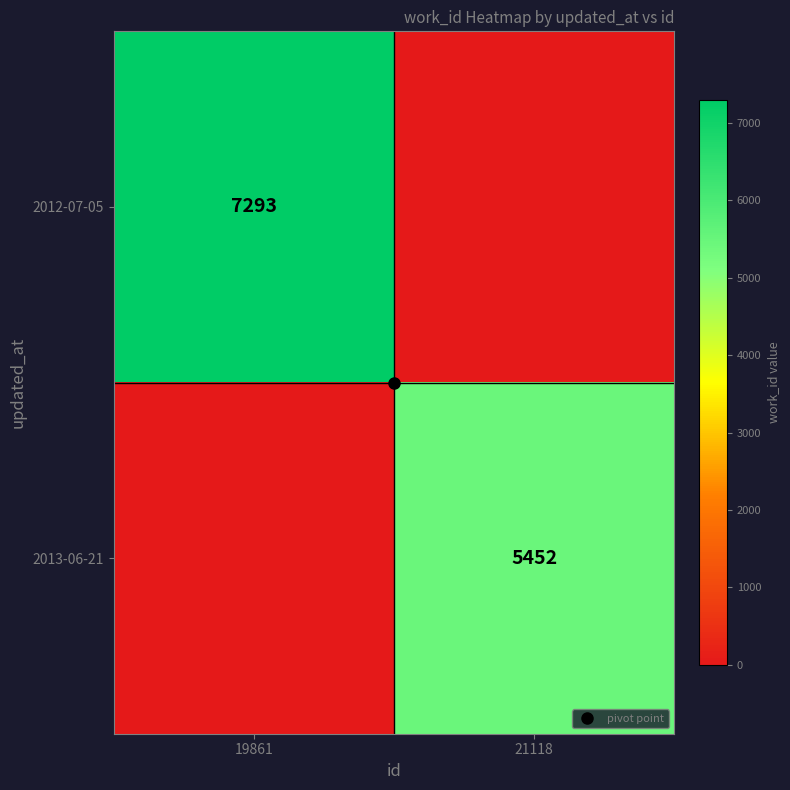

What is the difference between the maximum and minimum values in the 2012-07-05 series?

7293